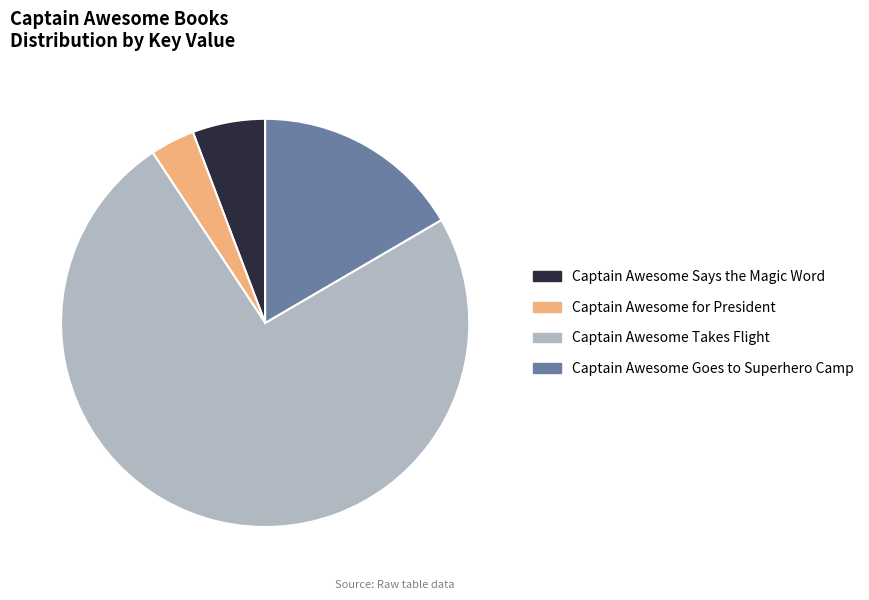

Which category has the smallest portion of the pie?

Captain Awesome for President